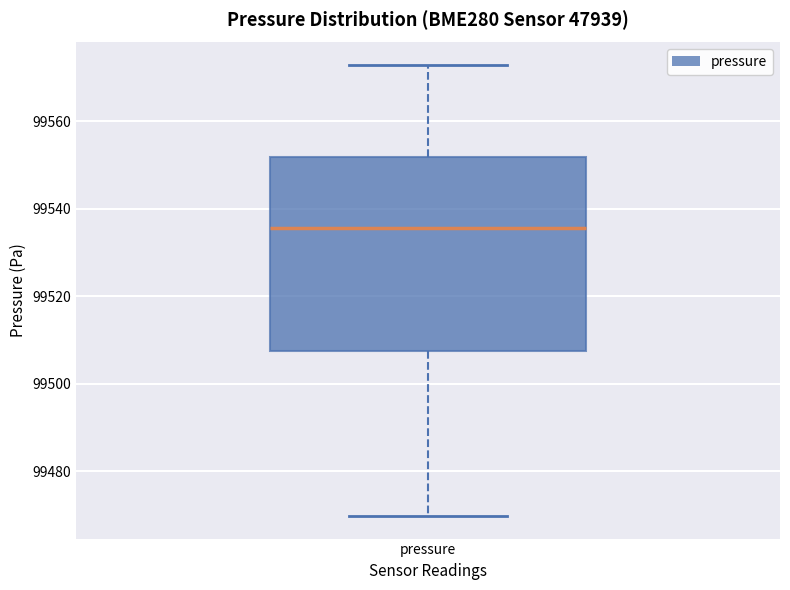

Read this box plot against the y-axis: the position of the median line, the range covered by the box, and the ends of both whiskers. The values are not printed on the chart, so give them approximately, as read against the axis.

median 99536, box 99508 to 99552, whiskers 99470 to 99572